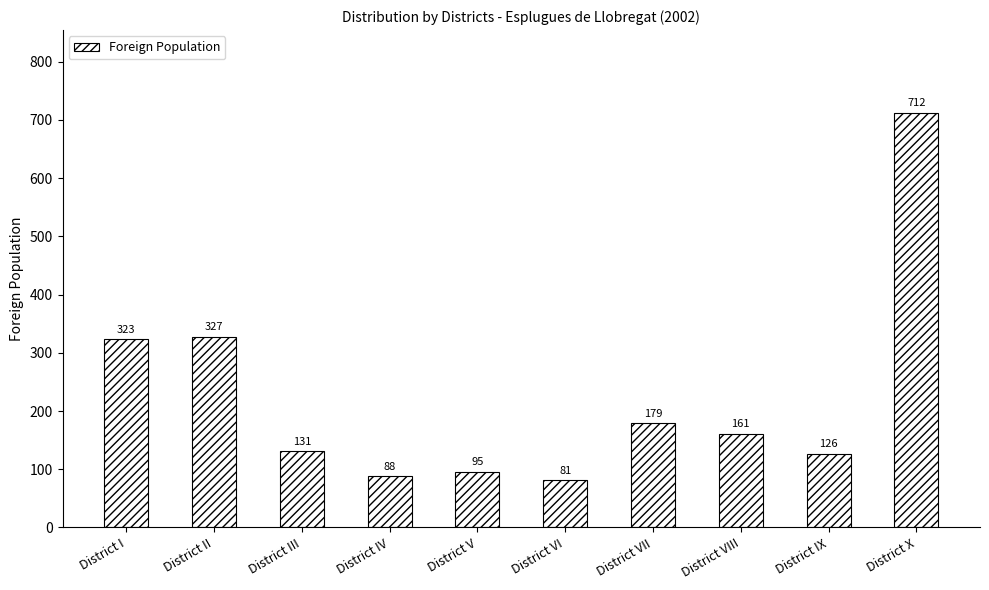

How many values are below 161?

5